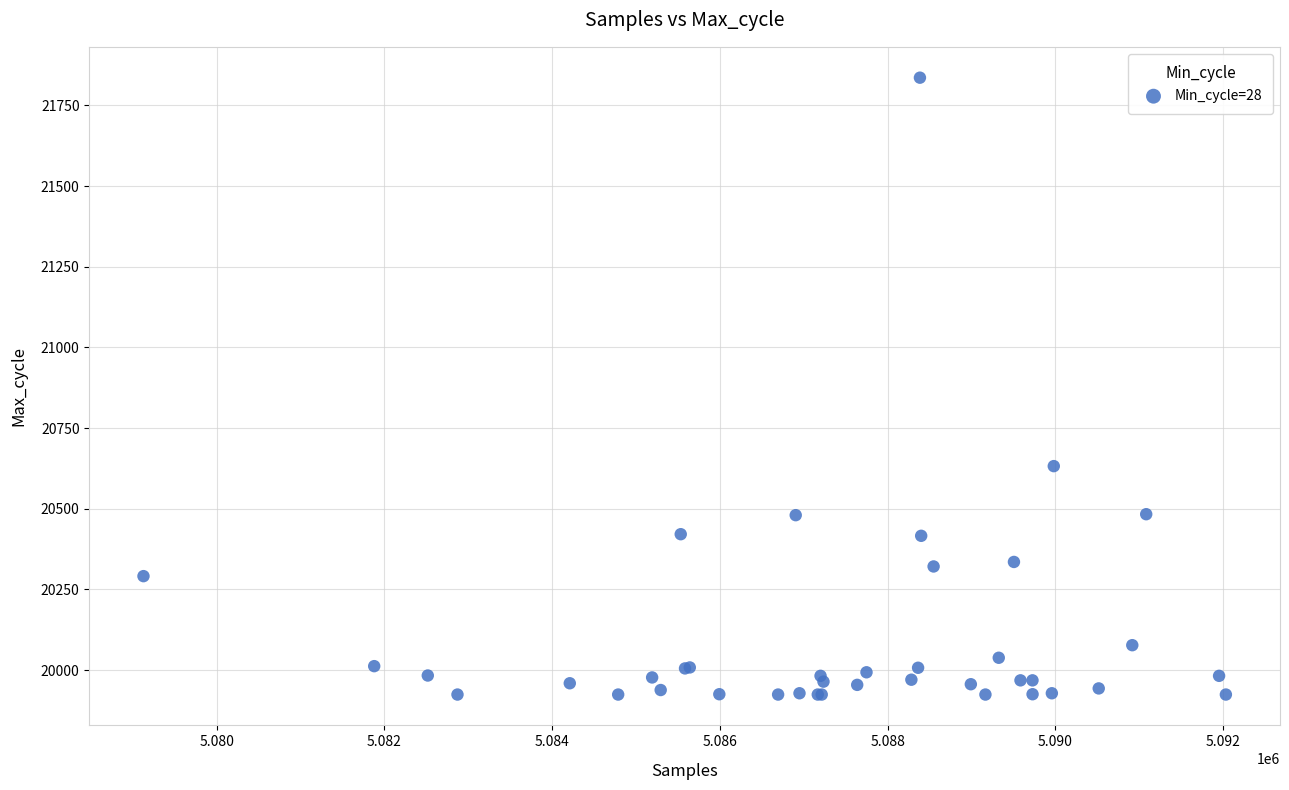

What Y value in the scatter plot is closest to 20880?

20632